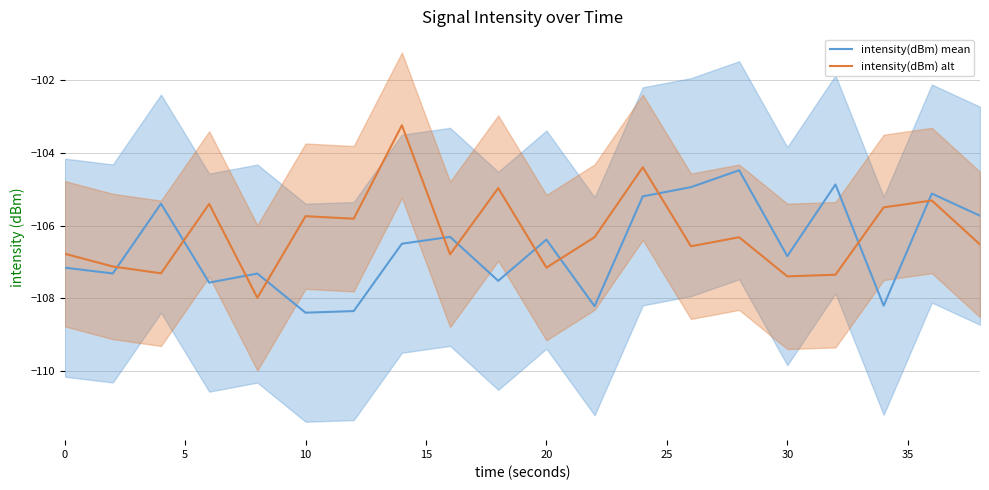

True or false: intensity(dBm) alt and intensity(dBm) mean intersect in this chart.

True